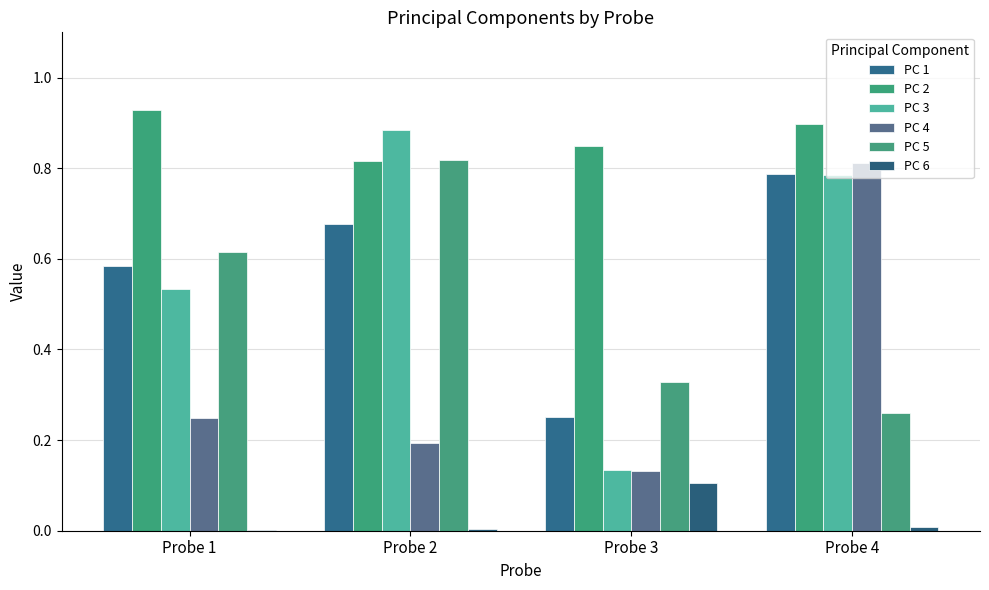

At how many categories does at least one series exceed 0?

4